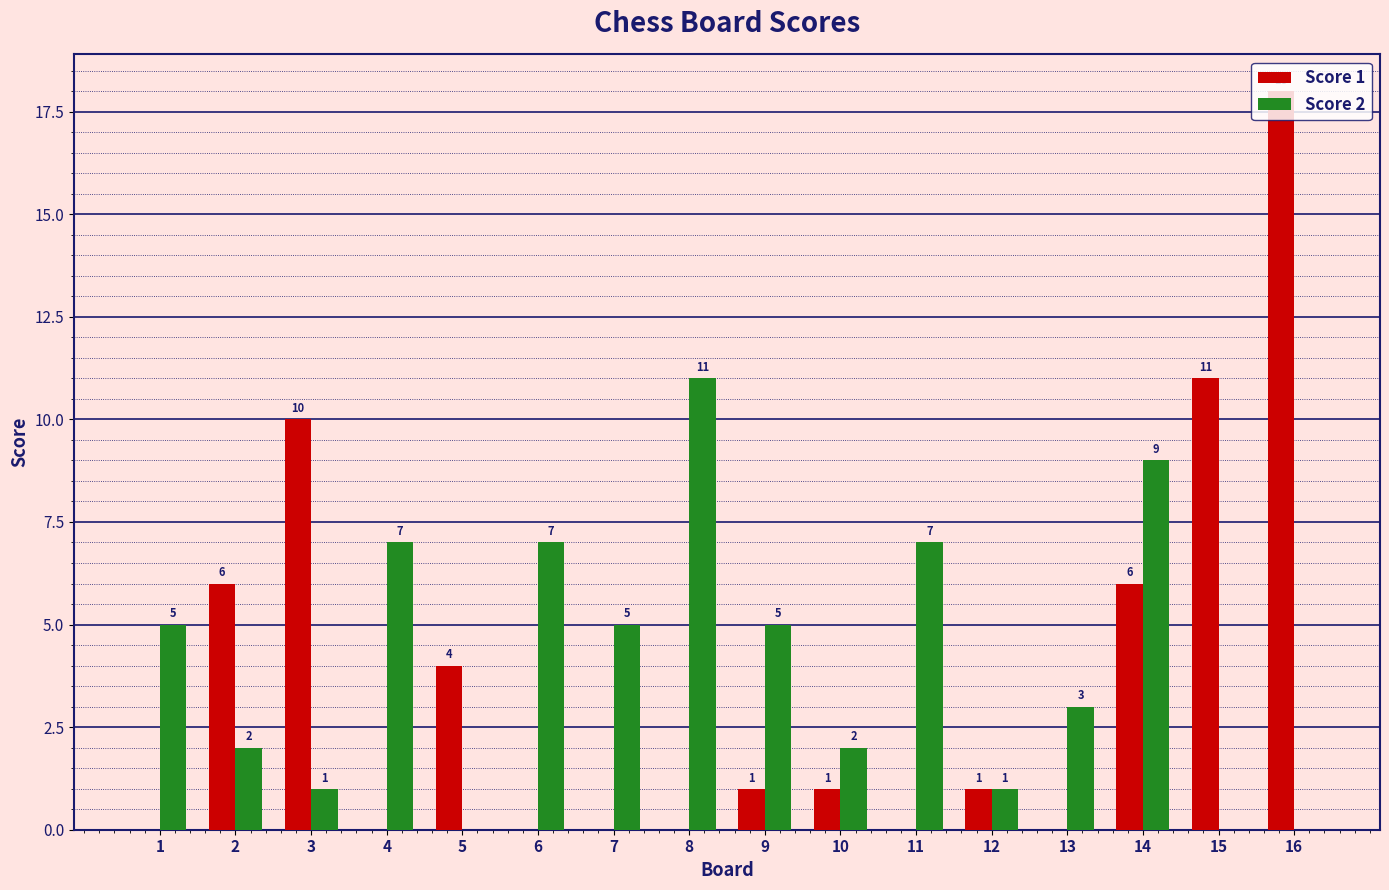

How many groups of bars are there?

16